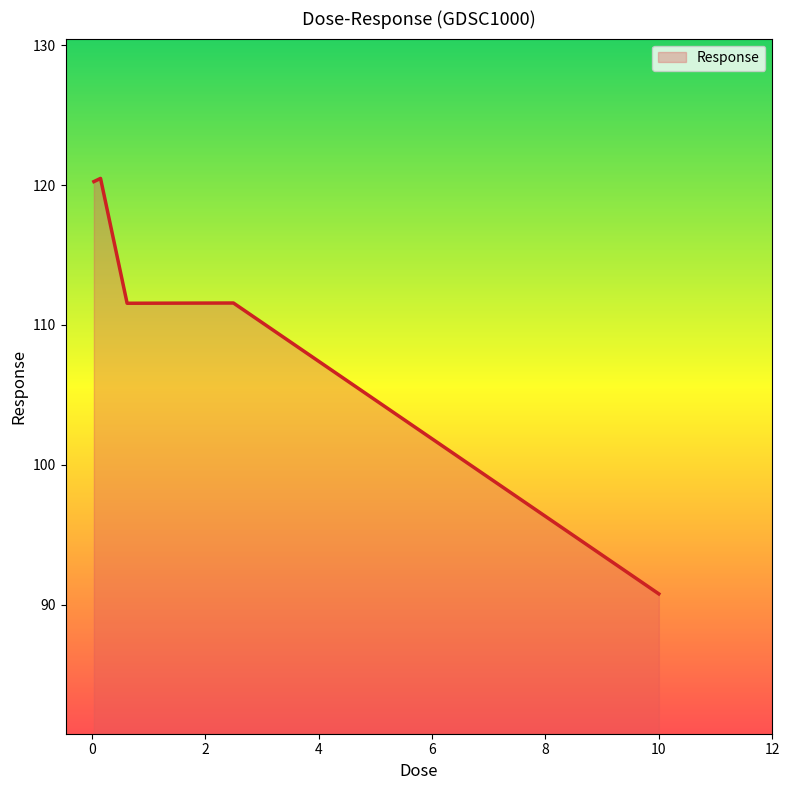

How many lines are shown in the chart?

1